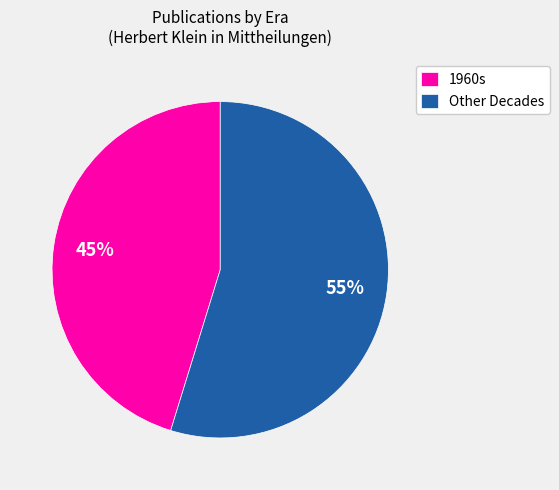

Is there a majority slice in this chart?

Yes